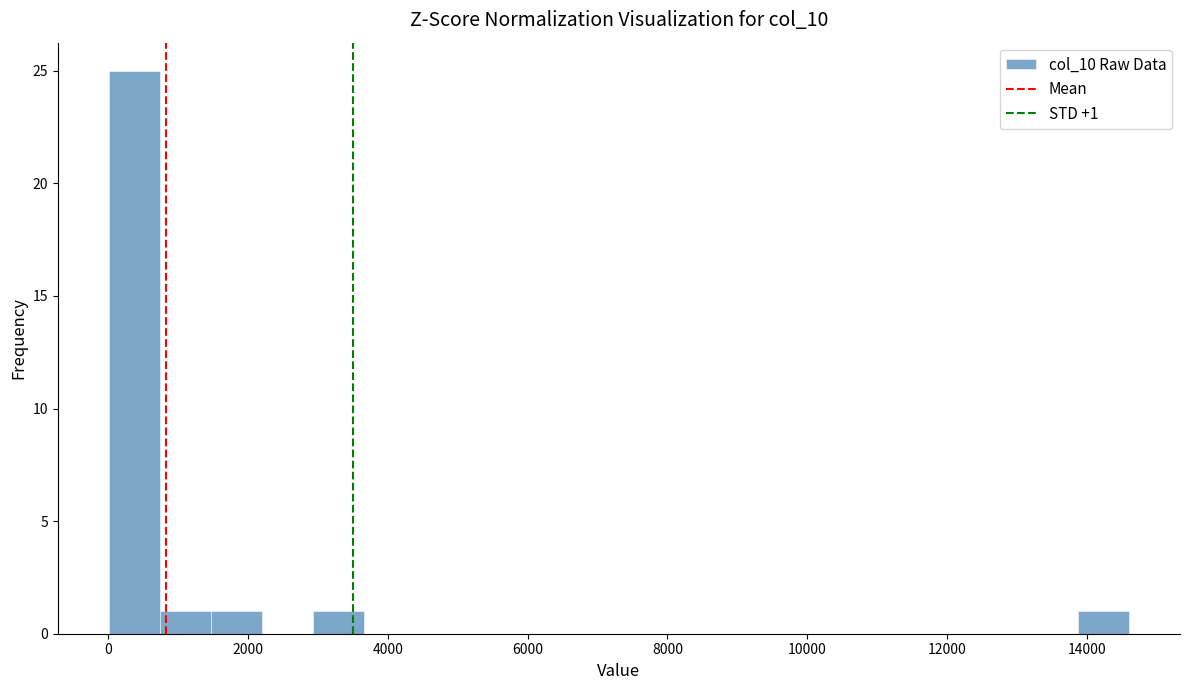

Read against the x-axis, roughly where is the centre of the tallest bar?

400